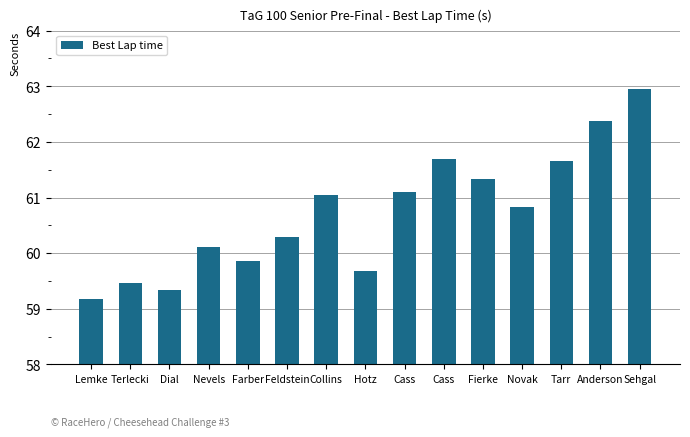

Count the number of categories in the chart.

15